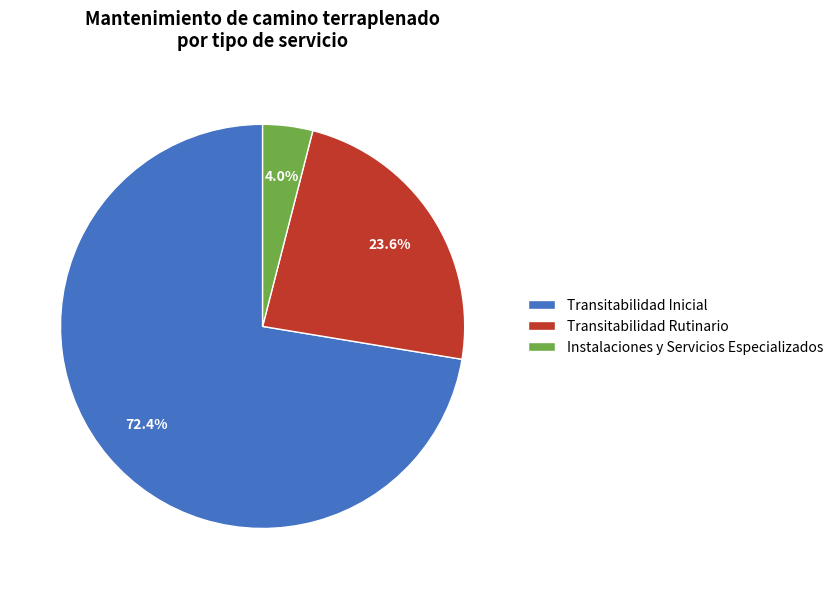

How many segments does this pie chart have?

3